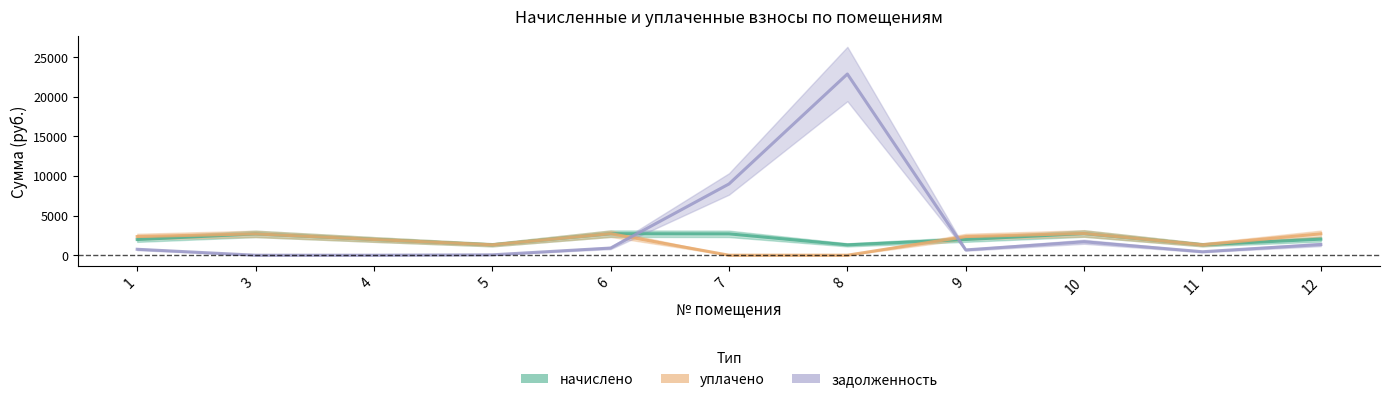

List the series in order of their peak value, lowest first.

начислено, уплачено, задолженность